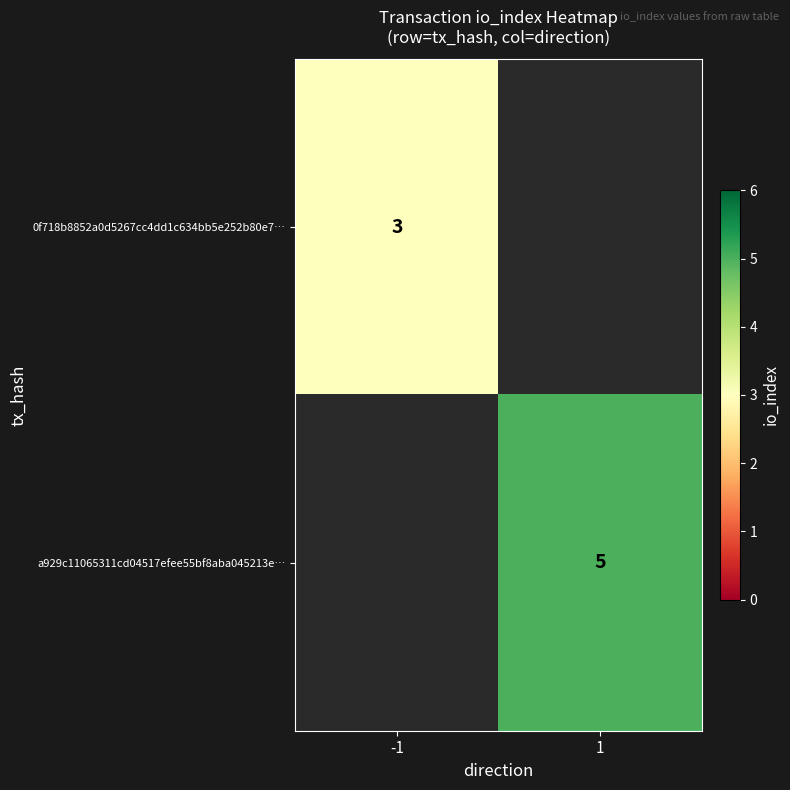

The a929c11065311cd04517efee55bf8aba045213e… series shows 2.1 at 1. True or false?

False